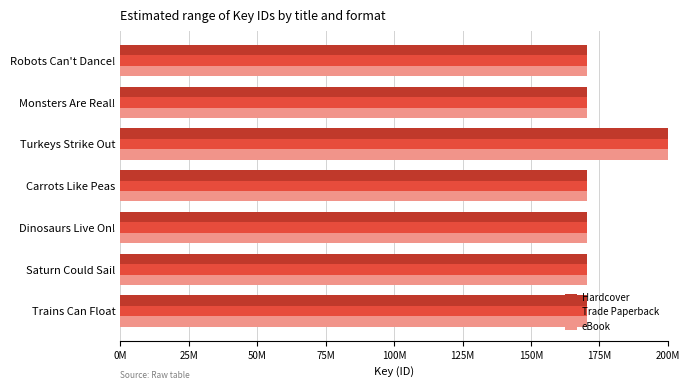

Is the value of eBook at Dinosaurs Live On! greater than the value of Hardcover at Trains Can Float?

Yes